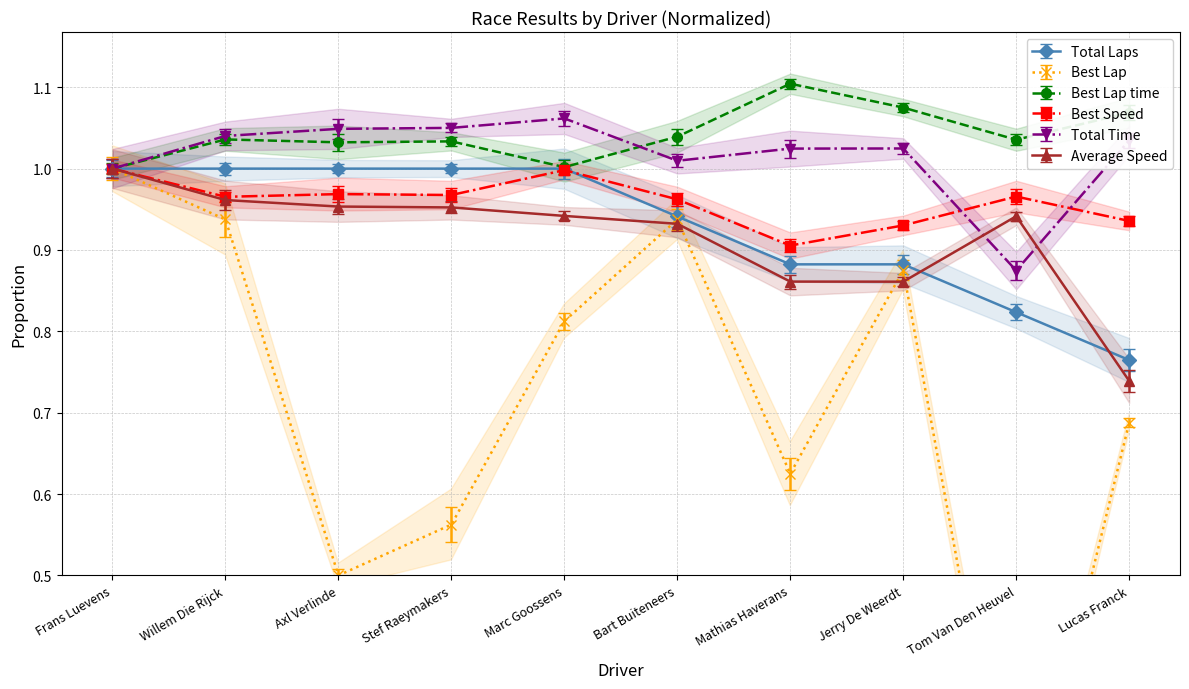

Between Axl Verlinde and Mathias Haverans, which series saw the biggest shift?

Best Lap